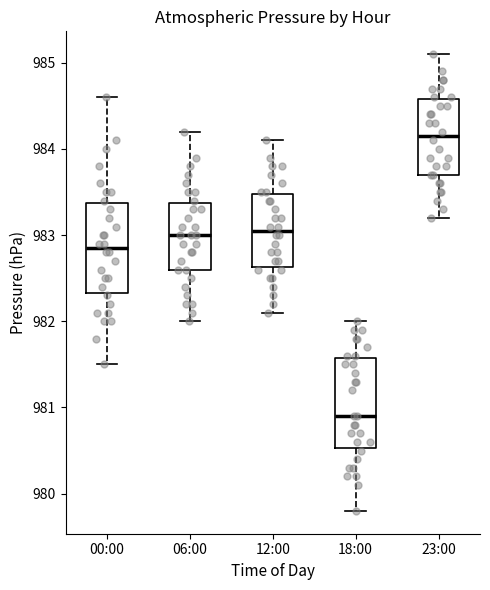

Reading left to right, read every box against the y-axis: the position of its median line, the range the box covers, and the ends of its whiskers. The values are not printed on the chart, so give them approximately, as read against the axis.

00:00: median 982.9, box 982.3 to 983.4, whiskers 981.5 to 984.6
06:00: median 983.0, box 982.6 to 983.4, whiskers 982.0 to 984.2
12:00: median 983.1, box 982.6 to 983.5, whiskers 982.1 to 984.1
18:00: median 980.9, box 980.5 to 981.6, whiskers 979.8 to 982.0
23:00: median 984.2, box 983.7 to 984.6, whiskers 983.2 to 985.1